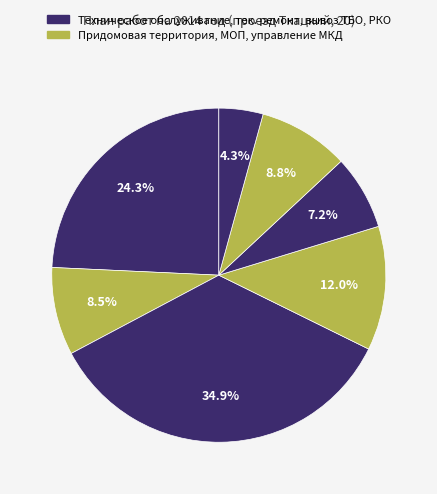

How many slices are in this pie chart?

7